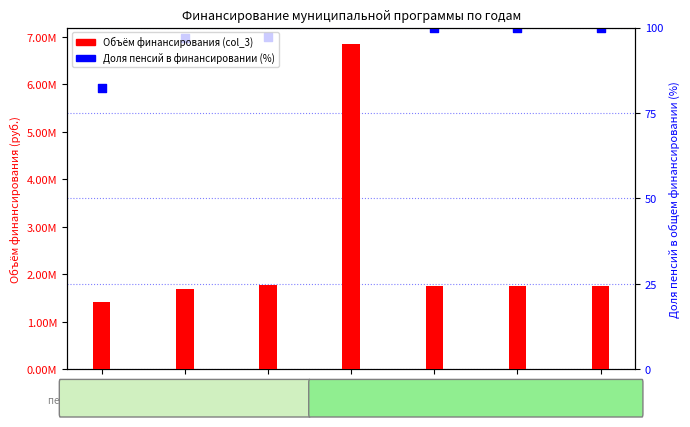

At how many categories does at least one series exceed 192512?

7